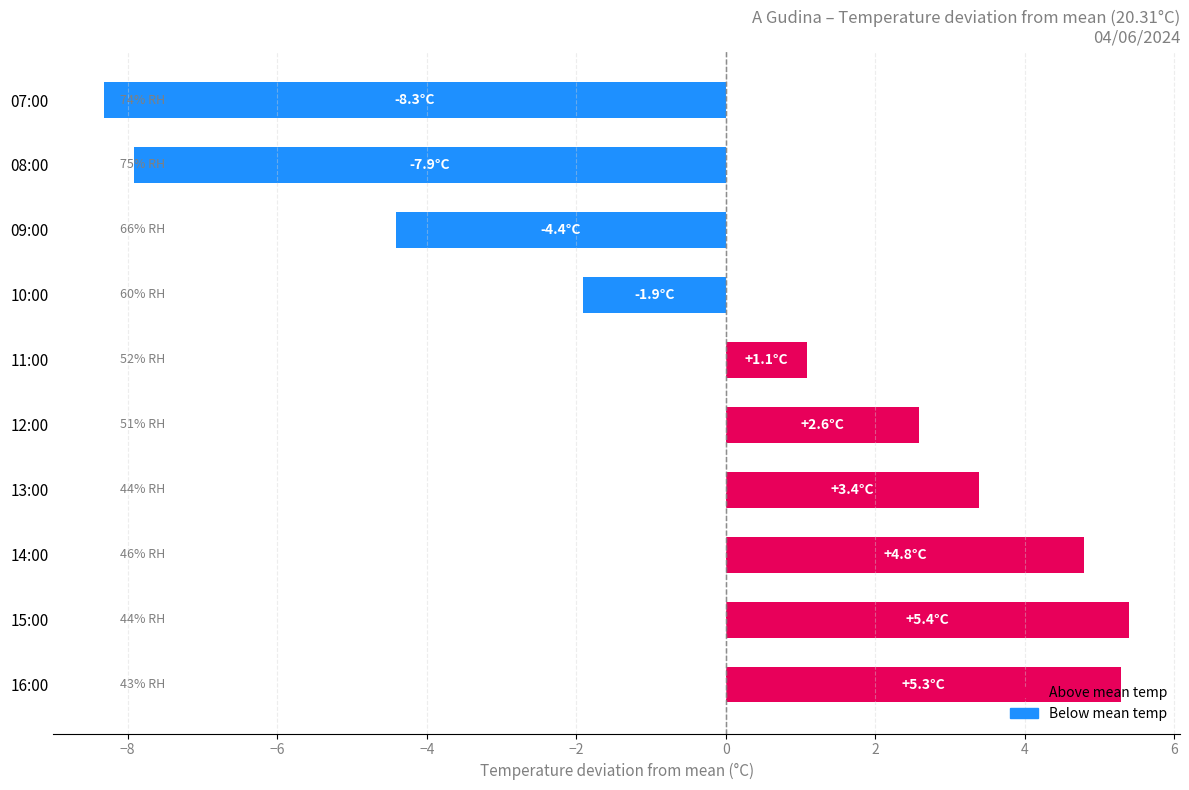

Where is the data nearest to the value -1?

10:00